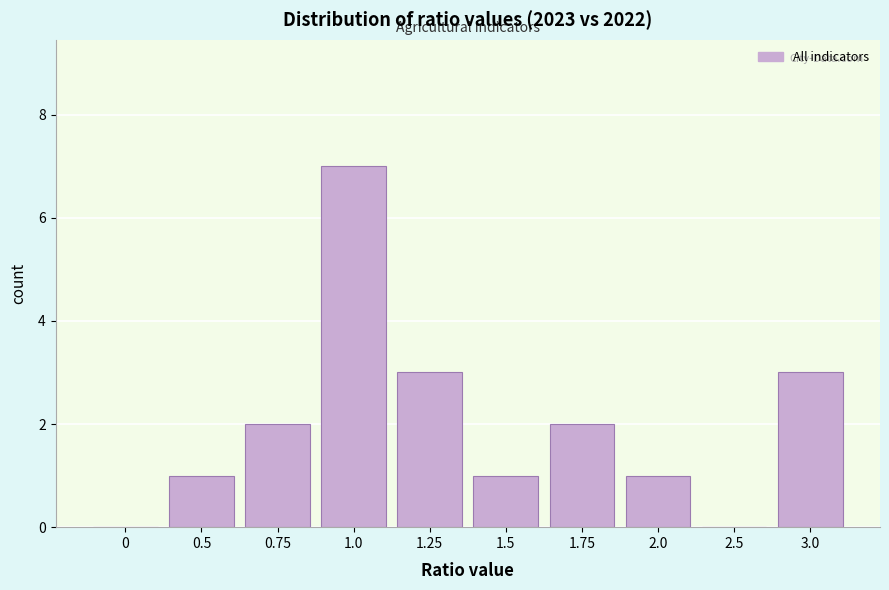

Reading left to right, transcribe all the data shown in this chart.

0=0	0.5=1	0.75=2	1.0=7	1.25=3	1.5=1	1.75=2	2.0=1	2.5=0	3.0=3